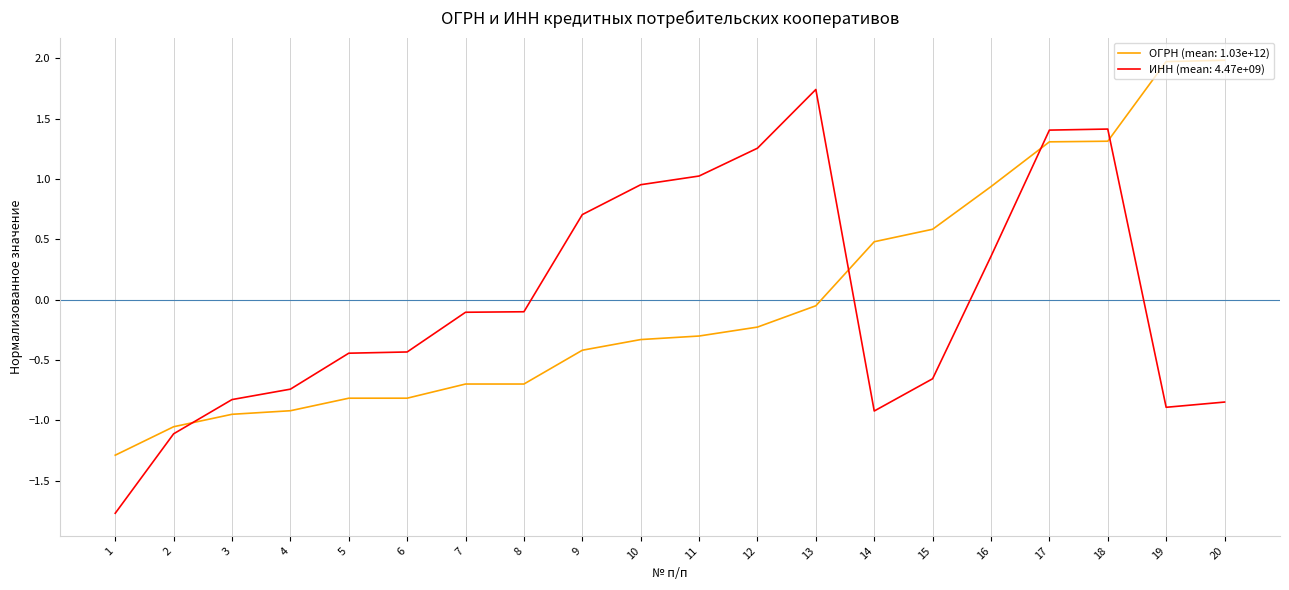

What is the greatest value displayed?

2.0